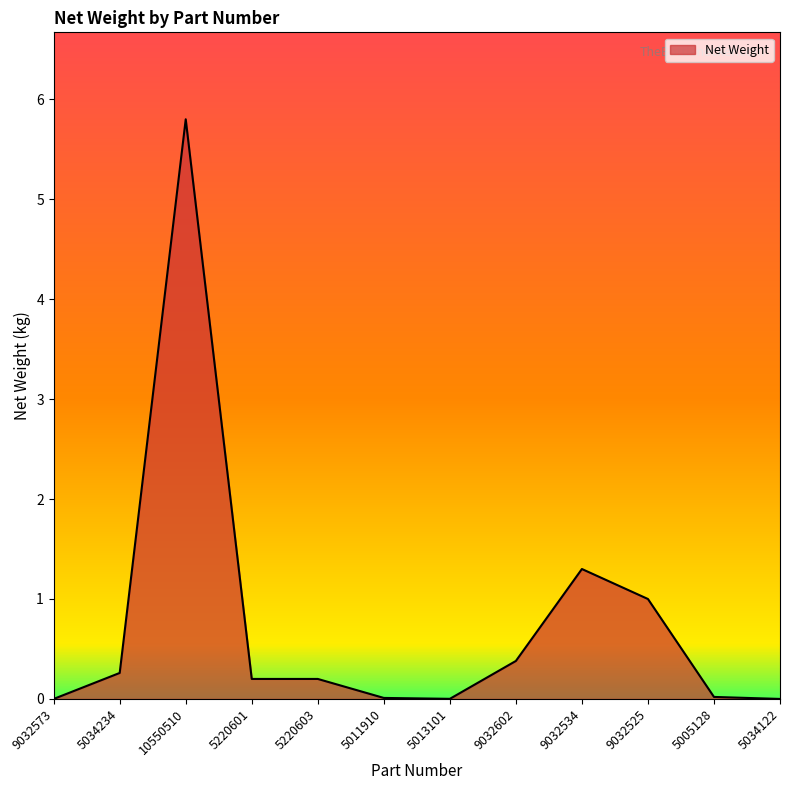

True or false: the data shows 1.8 at 5034122.

False